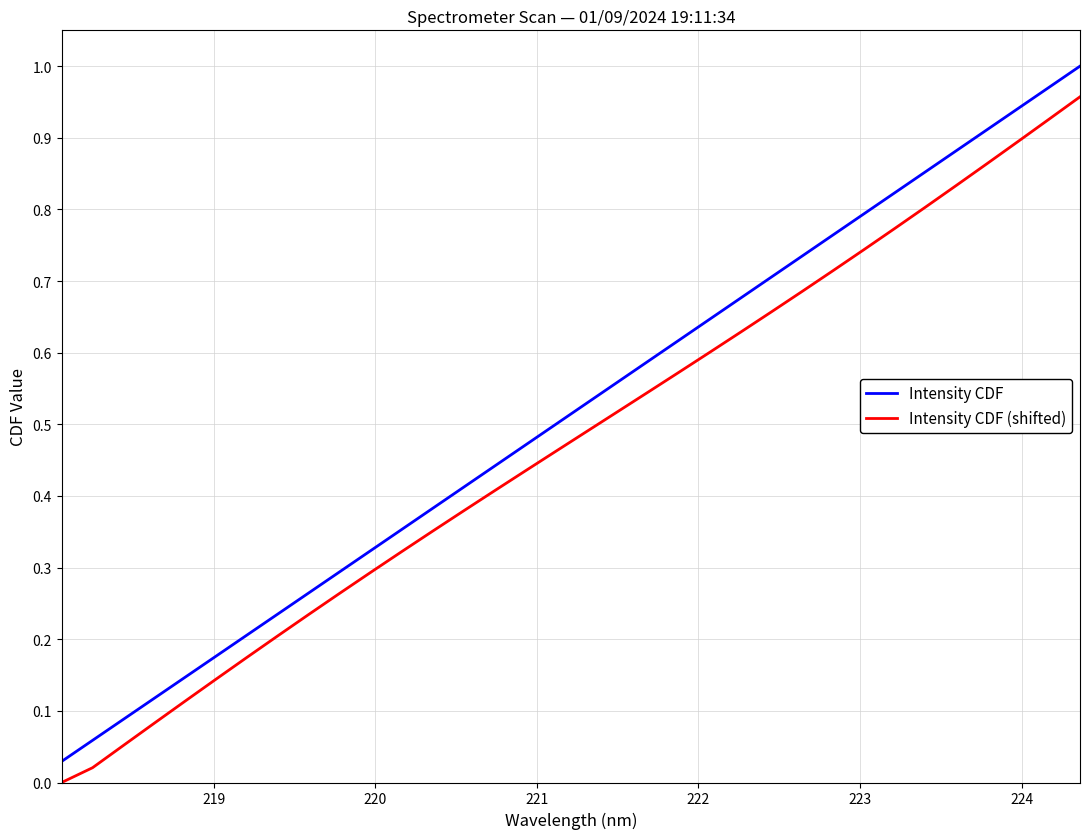

True or false: Intensity CDF (shifted) and Intensity CDF intersect in this chart.

False